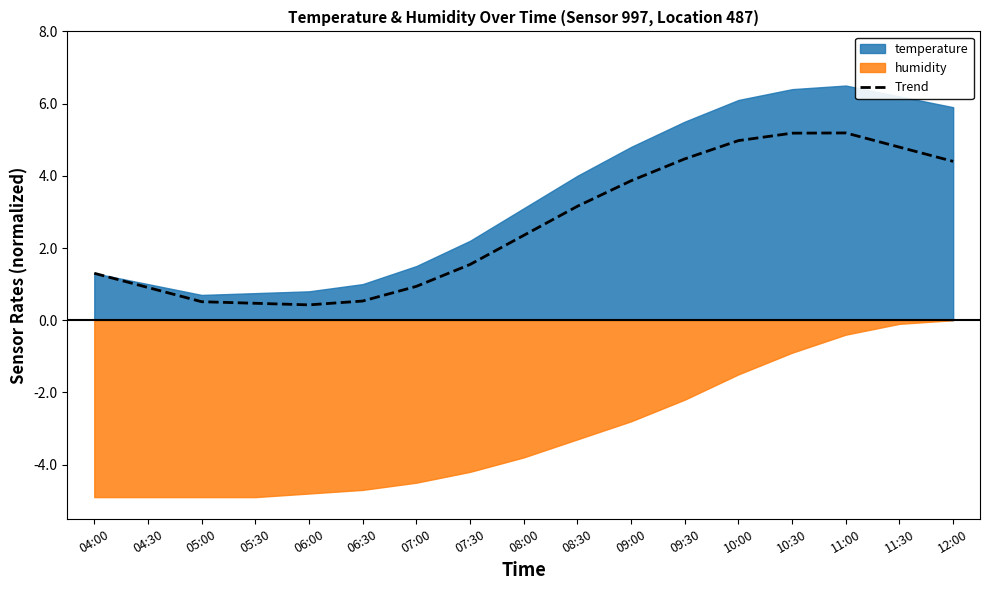

Reading right to left, what are all the values shown in this chart?

4.4	4.8	5.2	5.2	5.0	4.5	3.9	3.2	2.3	1.5	0.9	0.5	0.4	0.5	0.5	0.9	1.3